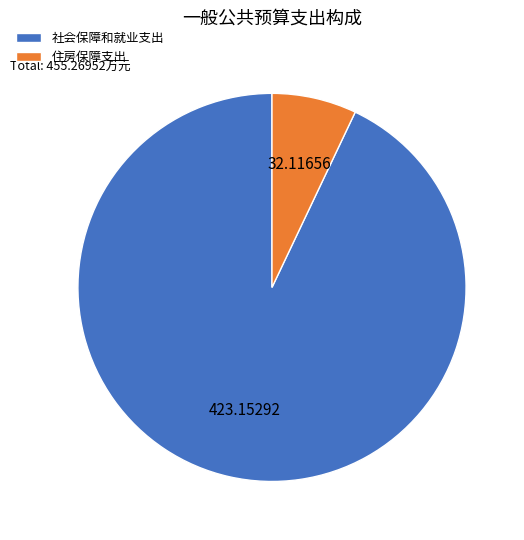

Which slice represents more than half of the pie?

社会保障和就业支出